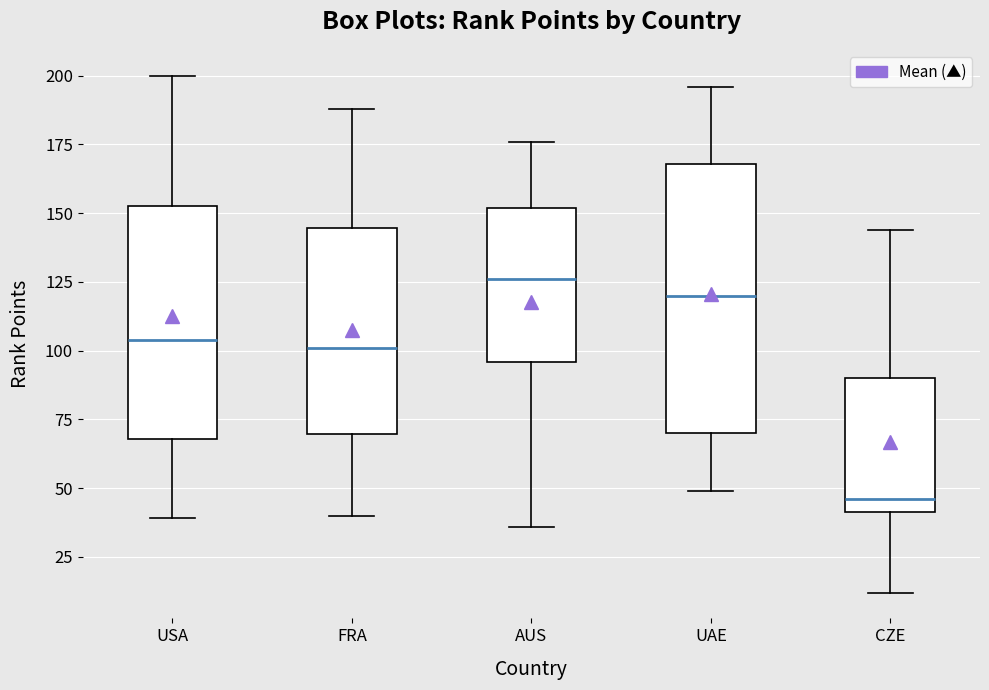

Which box has the highest median line?

AUS